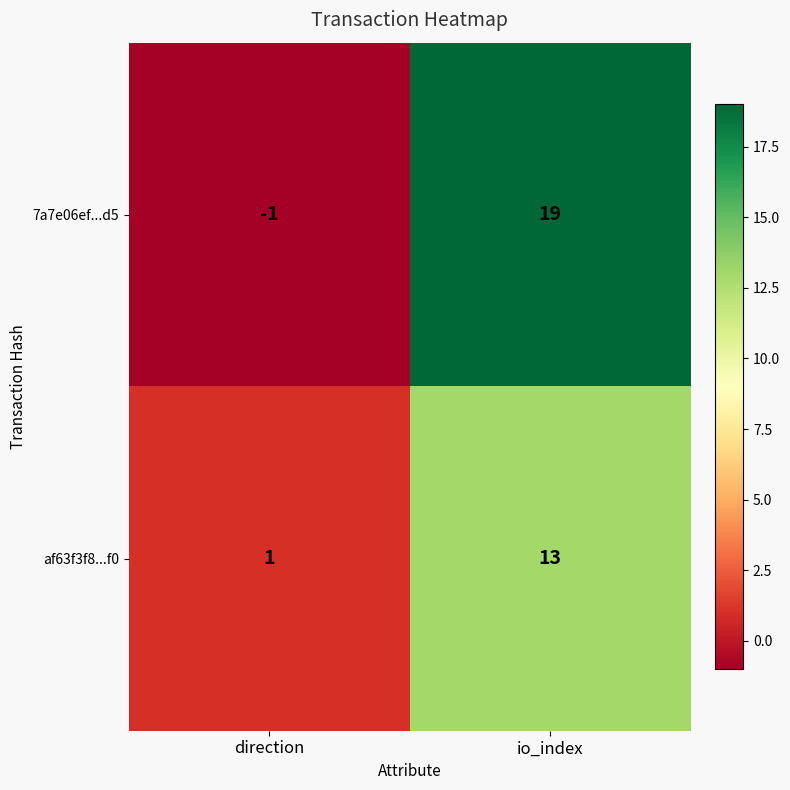

What is the sum of the af63f3f8...f0 values at io_index and direction?

14